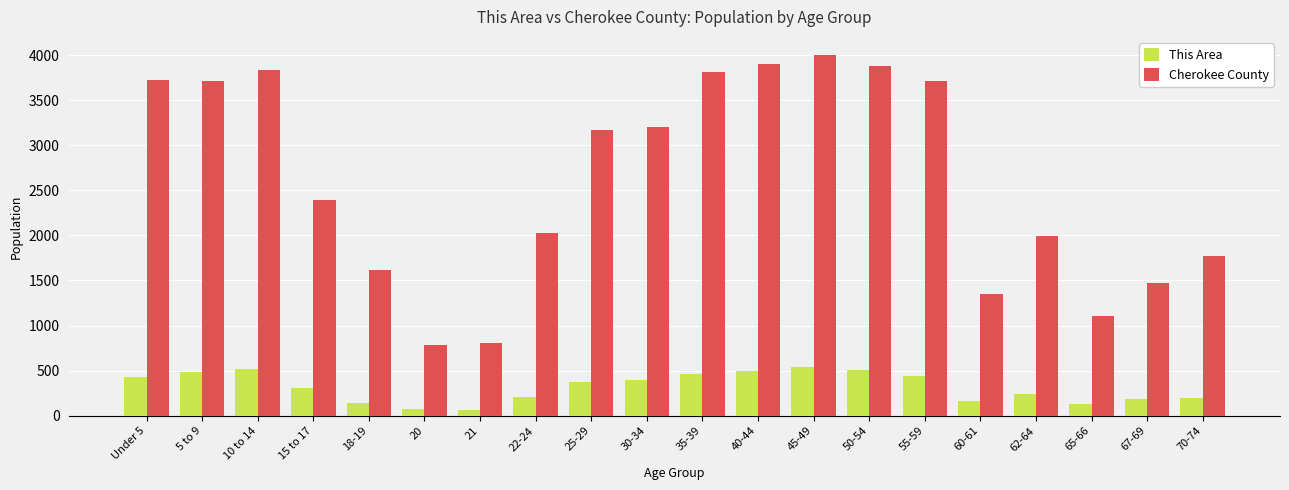

Is it true that Cherokee County equals 3166 at 25-29?

True